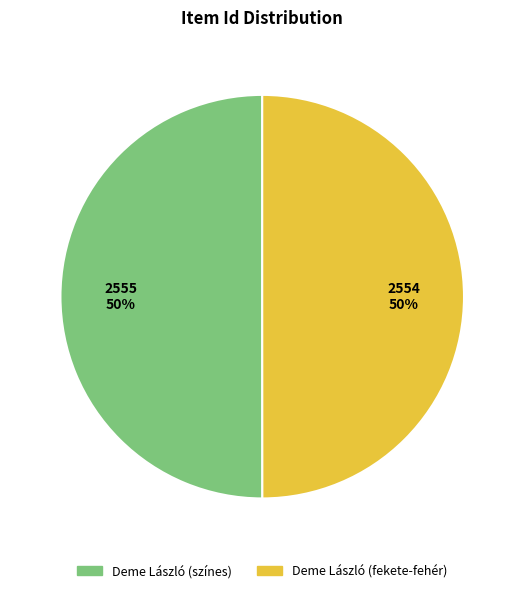

The Deme László (fekete-fehér) slice represents 50% of the pie. True or false?

True